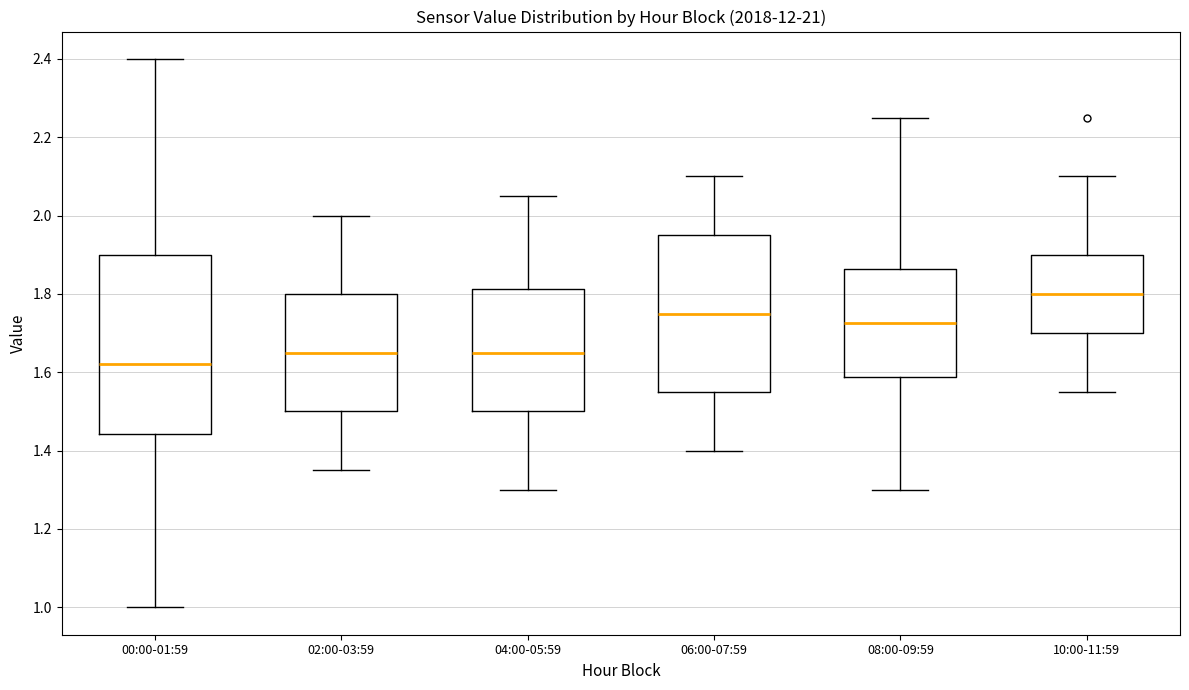

Reading left to right, read every box against the y-axis: the position of its median line, the range the box covers, and the ends of its whiskers. The values are not printed on the chart, so give them approximately, as read against the axis.

00:00-01:59: median 1.62, box 1.44 to 1.90, whiskers 1.00 to 2.40
02:00-03:59: median 1.66, box 1.50 to 1.80, whiskers 1.36 to 2.00
04:00-05:59: median 1.66, box 1.50 to 1.82, whiskers 1.30 to 2.06
06:00-07:59: median 1.76, box 1.56 to 1.96, whiskers 1.40 to 2.10
08:00-09:59: median 1.72, box 1.58 to 1.86, whiskers 1.30 to 2.26
10:00-11:59: median 1.80, box 1.70 to 1.90, whiskers 1.56 to 2.10